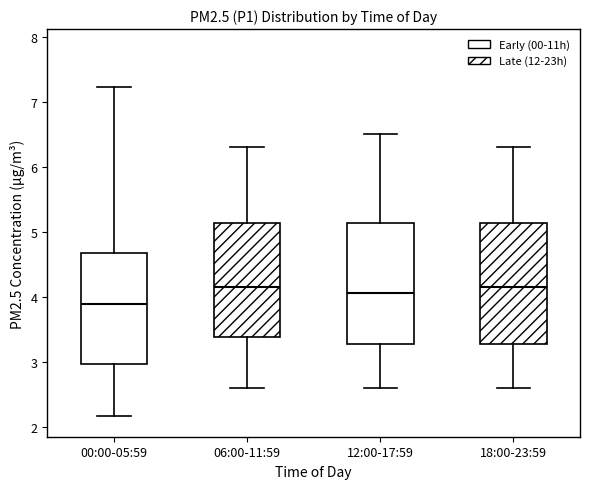

Reading left to right, read every box against the y-axis: the position of its median line, the range the box covers, and the ends of its whiskers. The values are not printed on the chart, so give them approximately, as read against the axis.

00:00-05:59: median 3.9, box 3.0 to 4.7, whiskers 2.2 to 7.2
06:00-11:59: median 4.2, box 3.4 to 5.1, whiskers 2.6 to 6.3
12:00-17:59: median 4.1, box 3.3 to 5.1, whiskers 2.6 to 6.5
18:00-23:59: median 4.2, box 3.3 to 5.1, whiskers 2.6 to 6.3